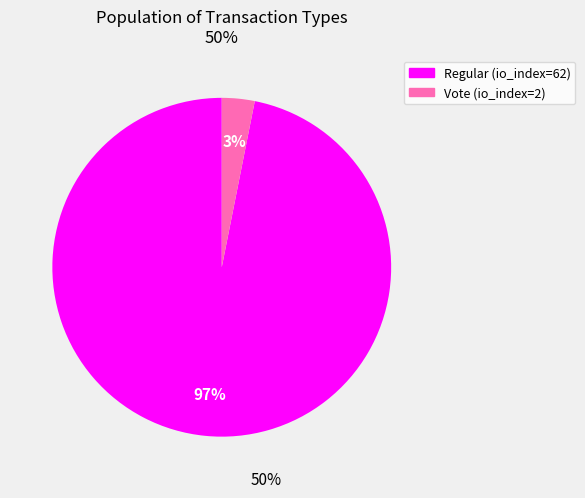

Combined, do Vote (io_index=2) and Regular (io_index=62) account for over 50%?

Yes